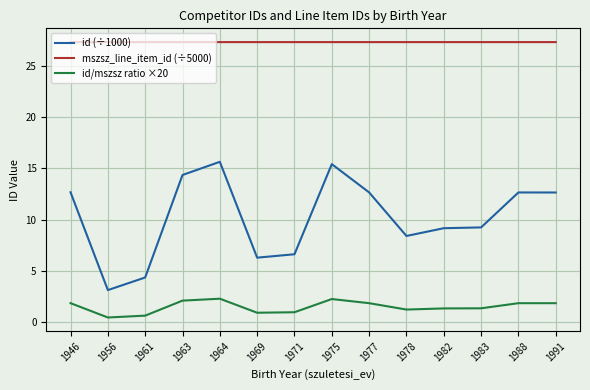

What is the difference between the highest and lowest values at 1971?

26.3